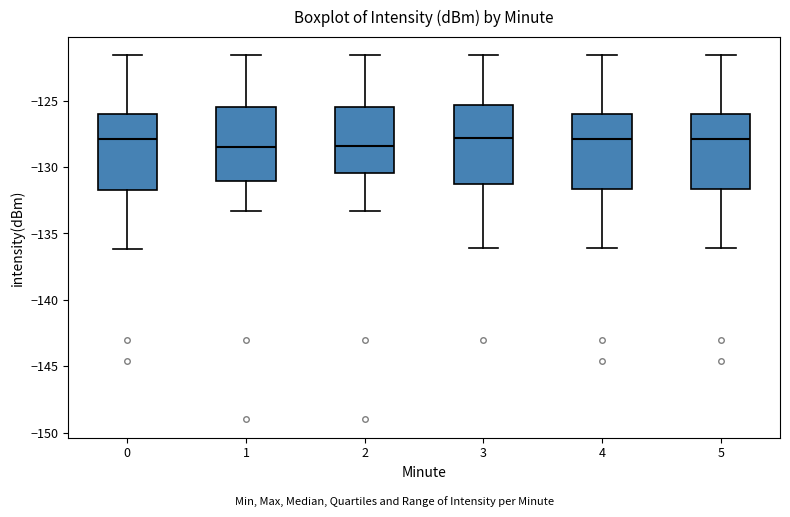

Where is the lower edge of the box at x = 2 on the y-axis? The values are not printed on the chart, so give them approximately, as read against the axis.

-130.5